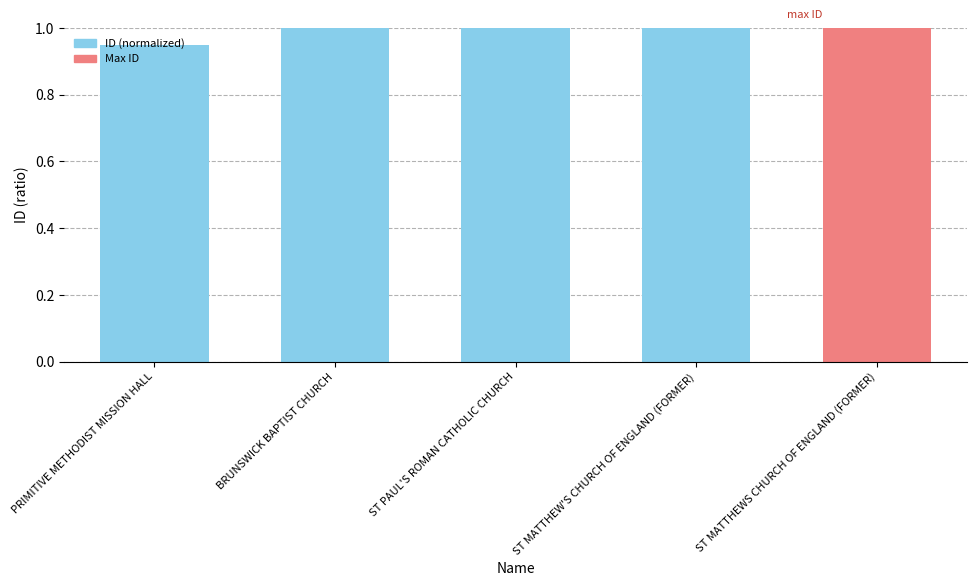

The chart shows a value of 0.6 at PRIMITIVE METHODIST MISSION HALL. True or false?

False